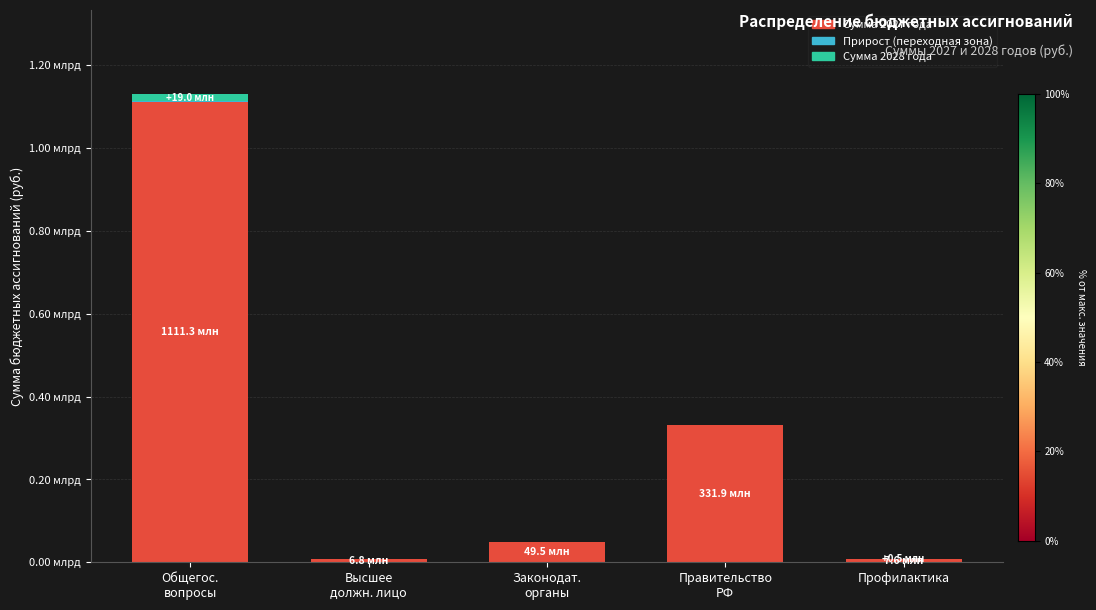

Does the chart contain stacked bars?

Yes